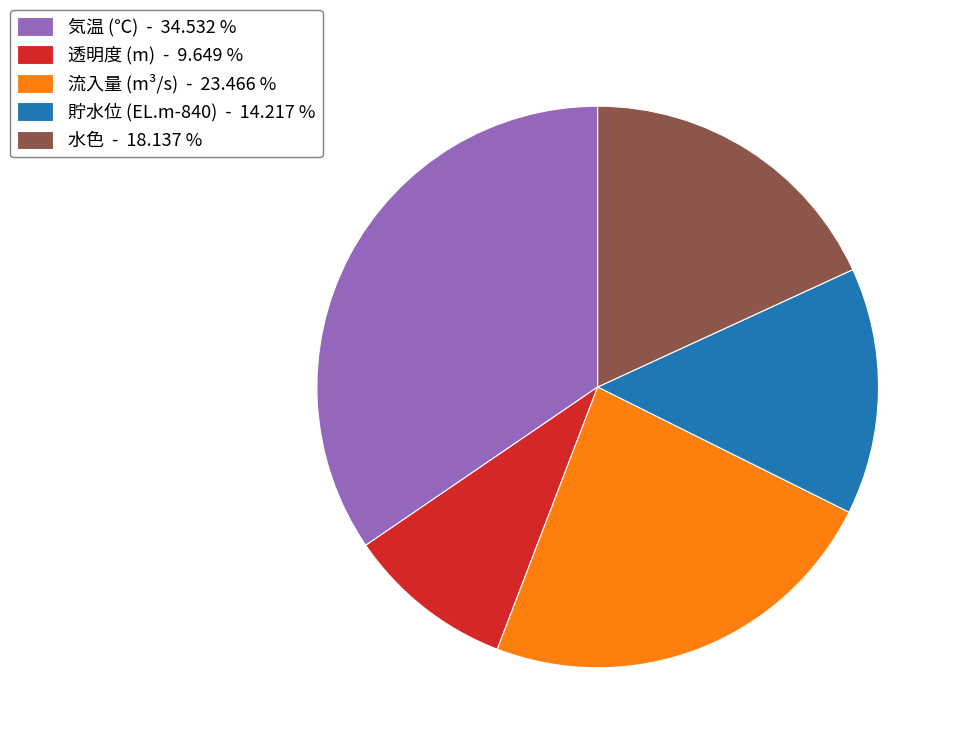

What is the smallest slice in the pie chart?

透明度 (m) - 9.649 %